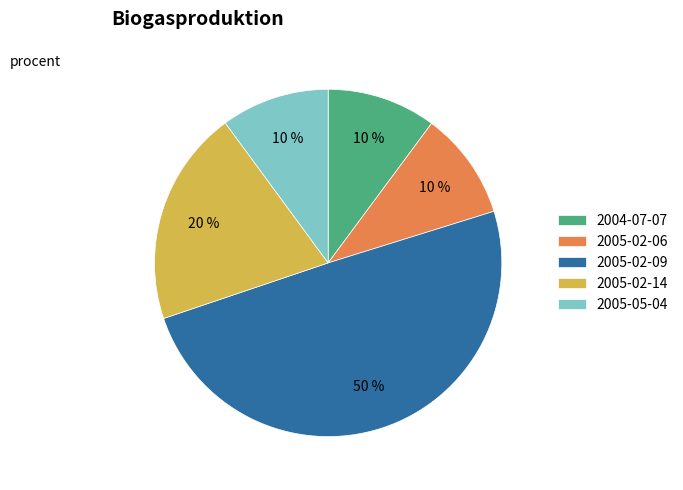

Which slice is the largest?

2005-02-09